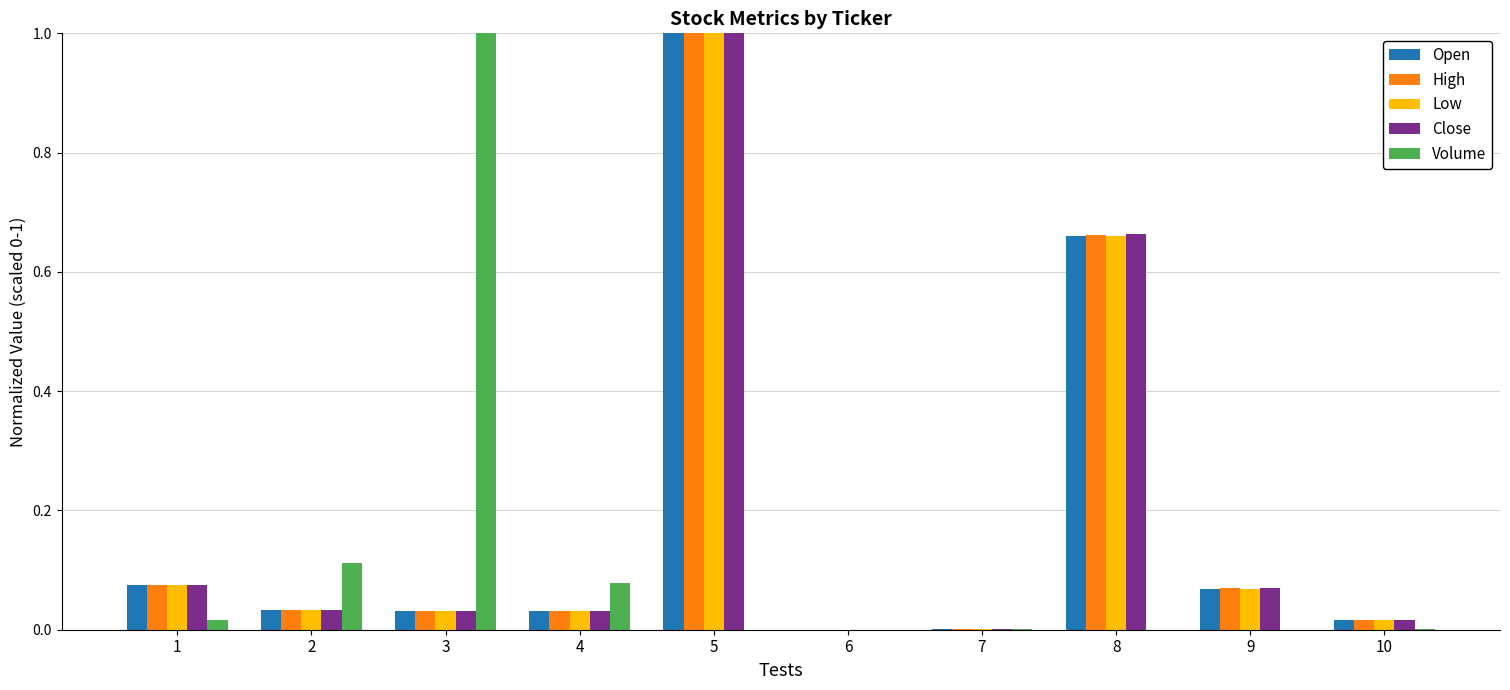

What is the sum of all Low values?

1.9